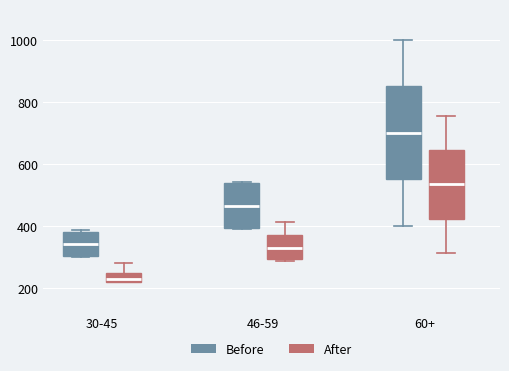

Which box's median line is the highest?

60+ (Before)